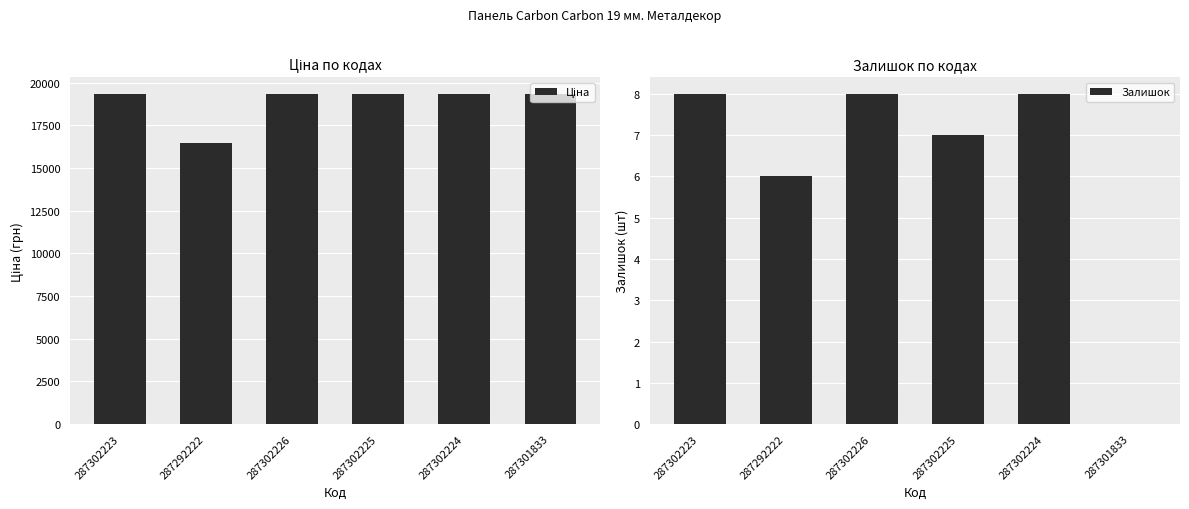

Rank the series by their average value, from highest to lowest.

Ціна, Залишок